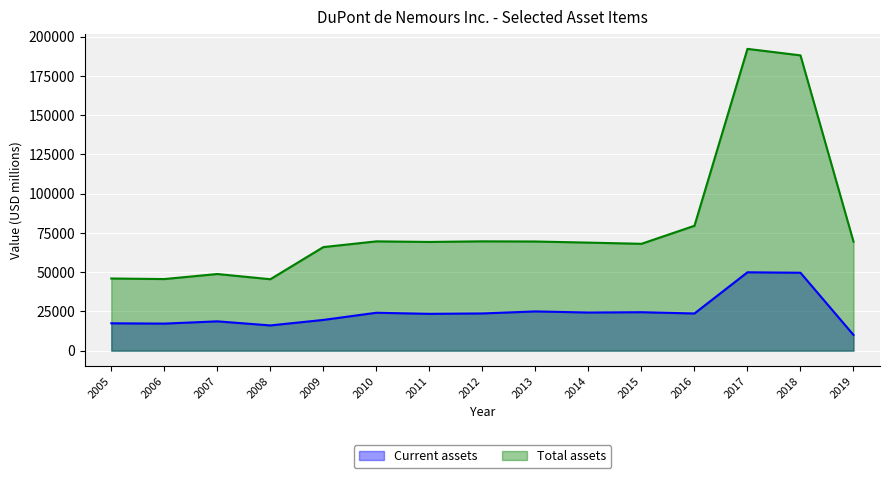

What is the difference between the maximum and second lowest values in the Total assets series?

146583